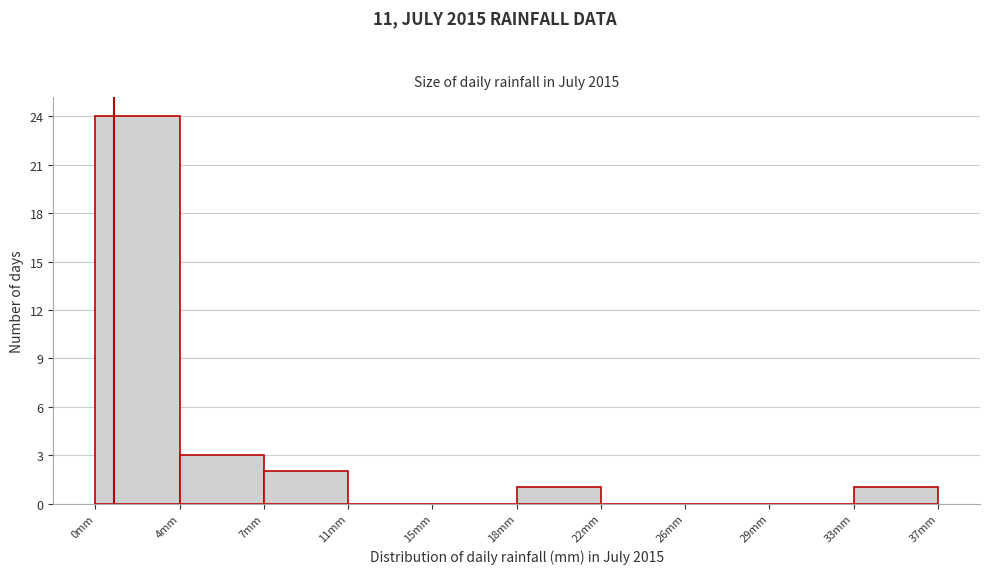

Reading right to left, transcribe all the data shown in this chart.

33mm=1	29mm=0	26mm=0	22mm=0	18mm=1	15mm=0	11mm=0	7mm=2	4mm=3	0mm=24